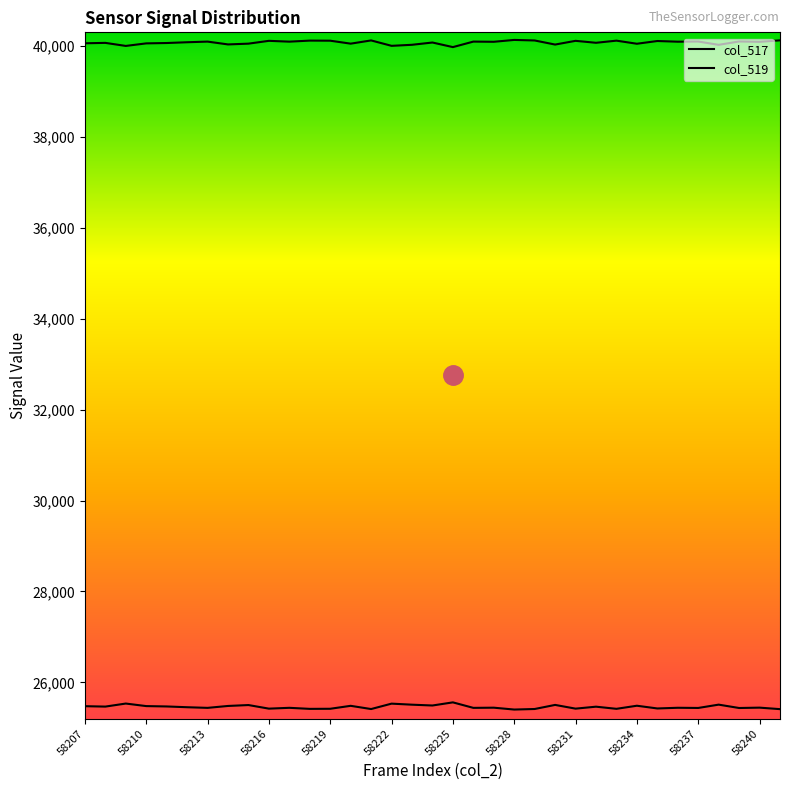

At 58236, list the series in order from smallest to largest.

col_517, col_519